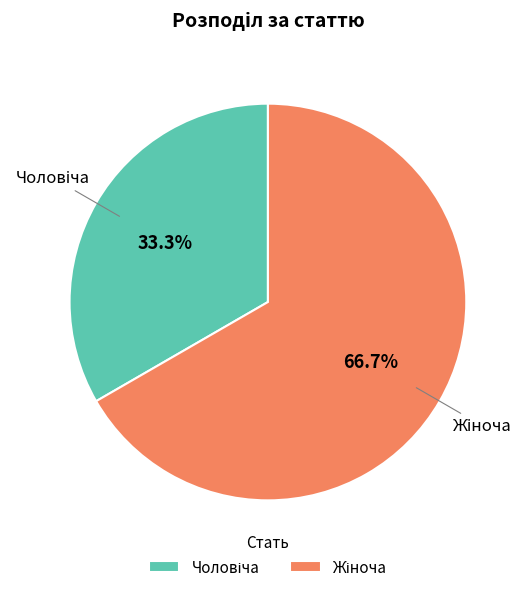

To the nearest percent, what is the average slice percentage?

50%